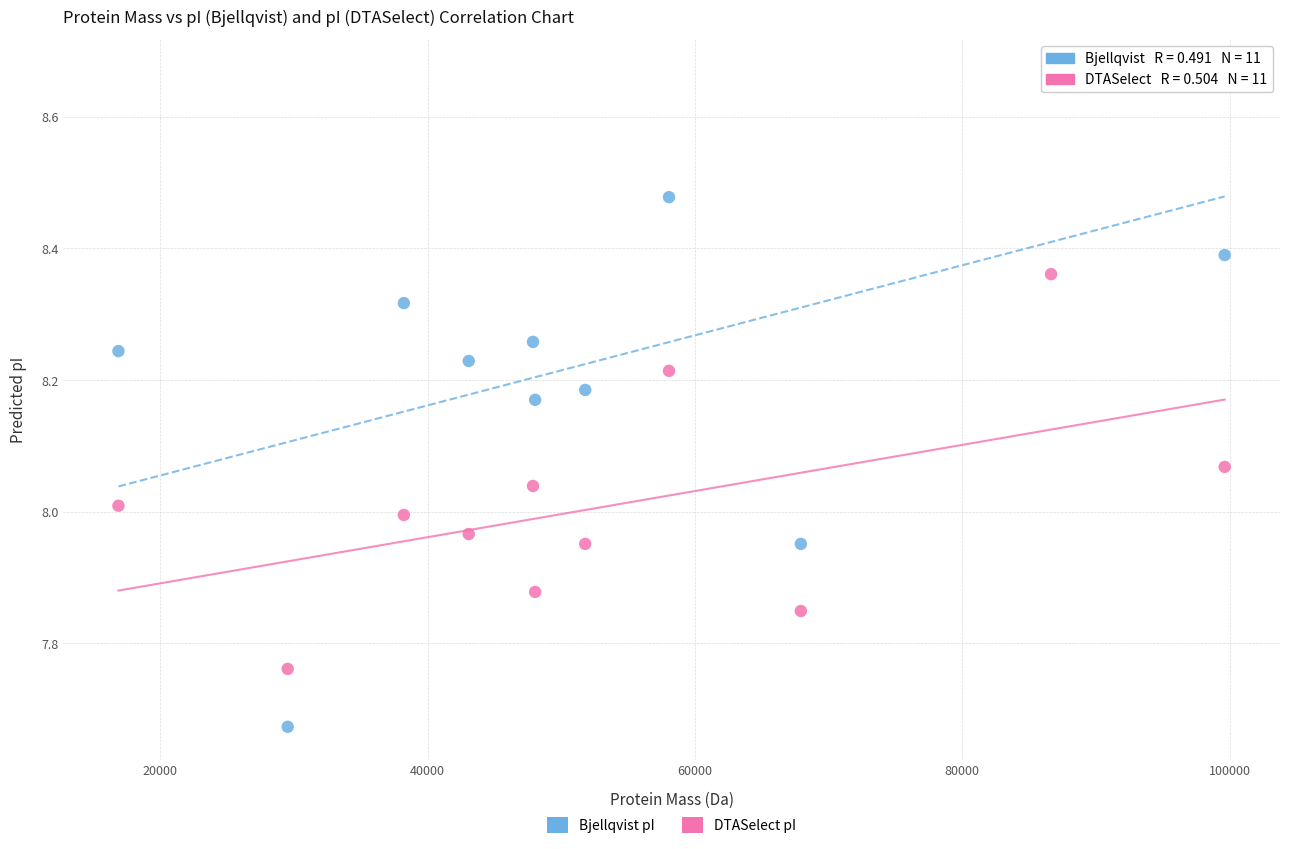

Across all data points, what is the range of X values (max minus min)?

82765.7